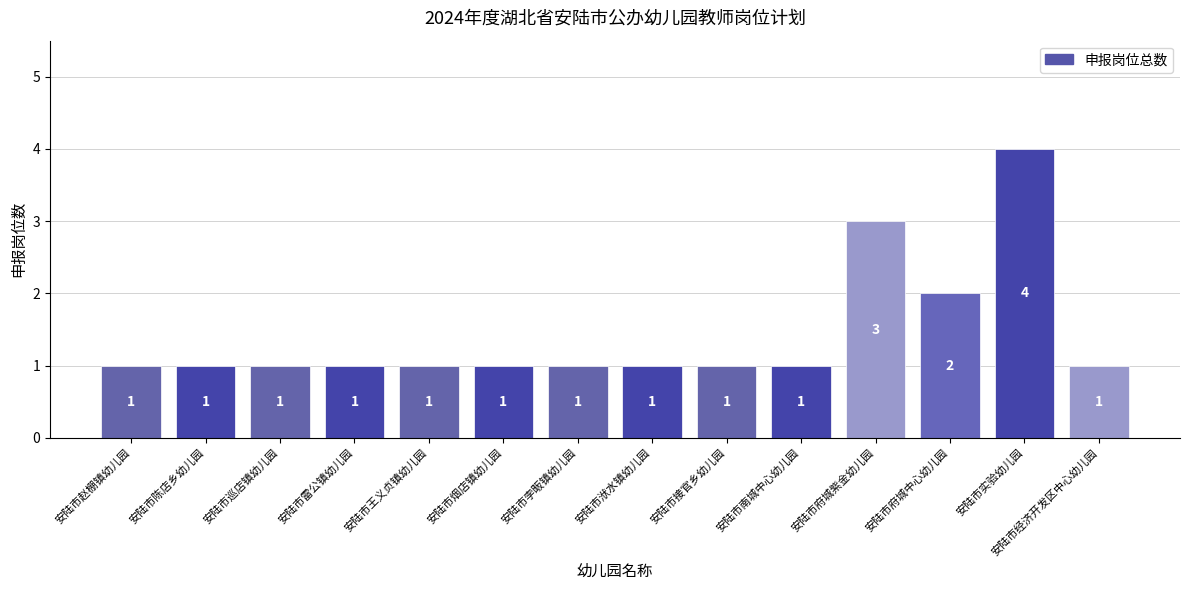

Is it true that the value at 安陆市实验幼儿园 is 6?

False